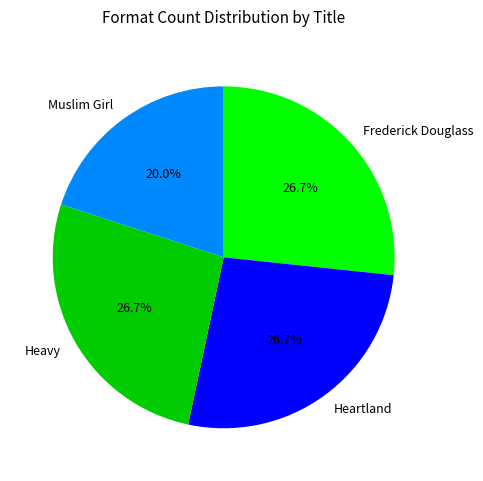

How many slices are in this pie chart?

4